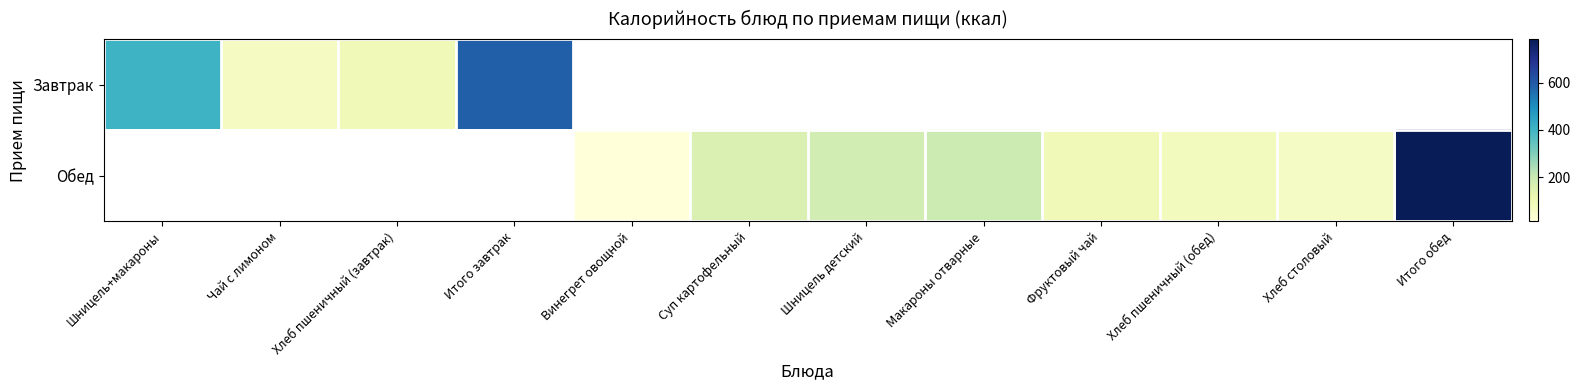

How many distinct data groups are displayed?

2